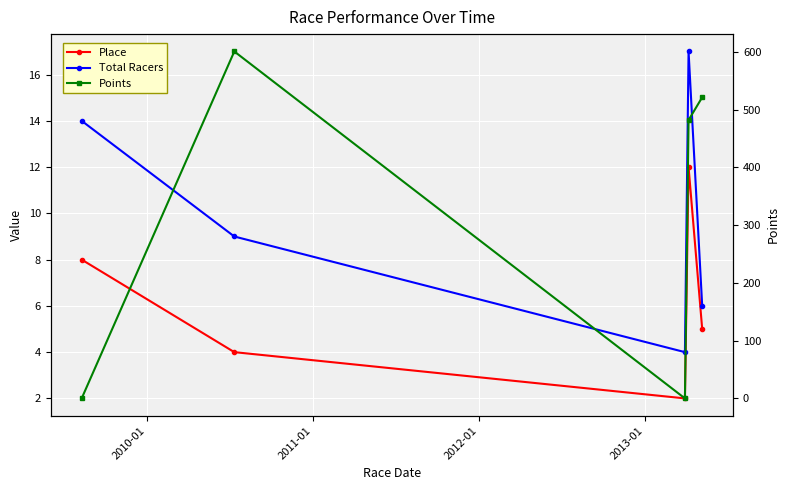

Reading left to right, transcribe all the data shown in this chart.

Place: 8.0	4.0	2.0	12.0	5.0
Total Racers: 14.0	9.0	4.0	17.0	6.0
Points: 0.0	600.9	0.0	482.0	521.5